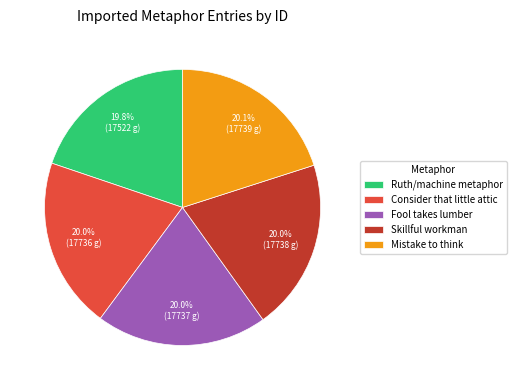

Approximately how many times larger is the value at Consider that little attic compared to Skillful workman?

1.0